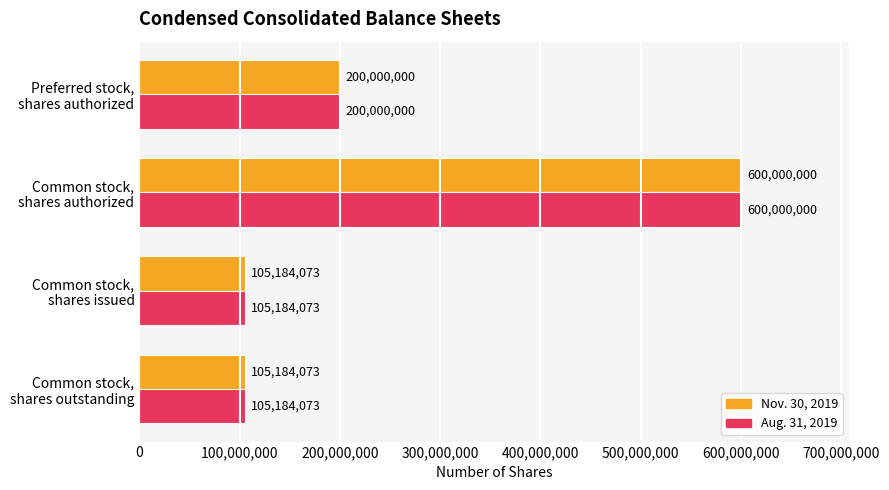

What is the difference between the maximum and minimum values in the Nov. 30, 2019 series?

494815927